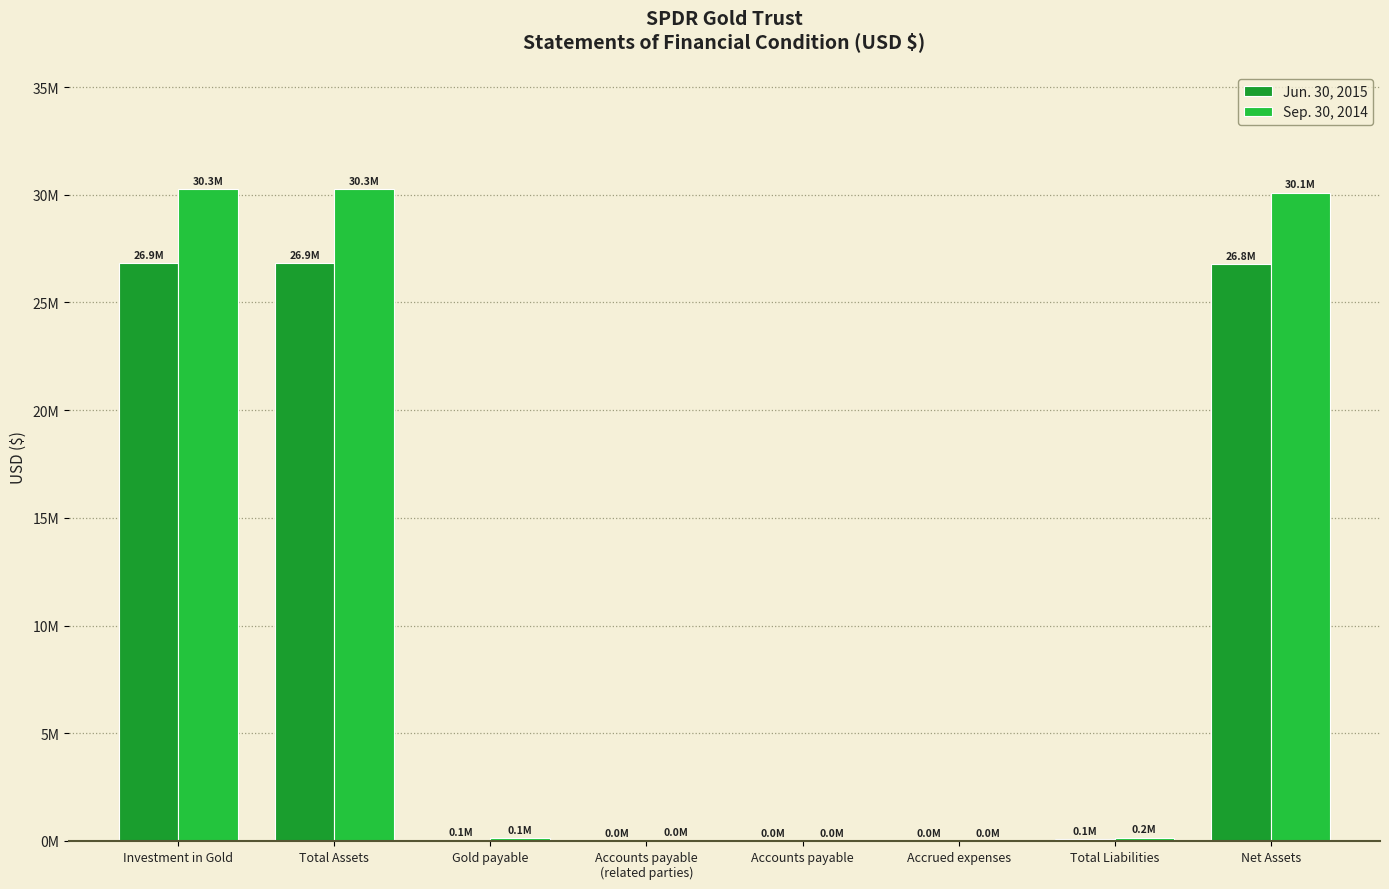

Between Accrued expenses and Total Liabilities, which is larger?

Total Liabilities